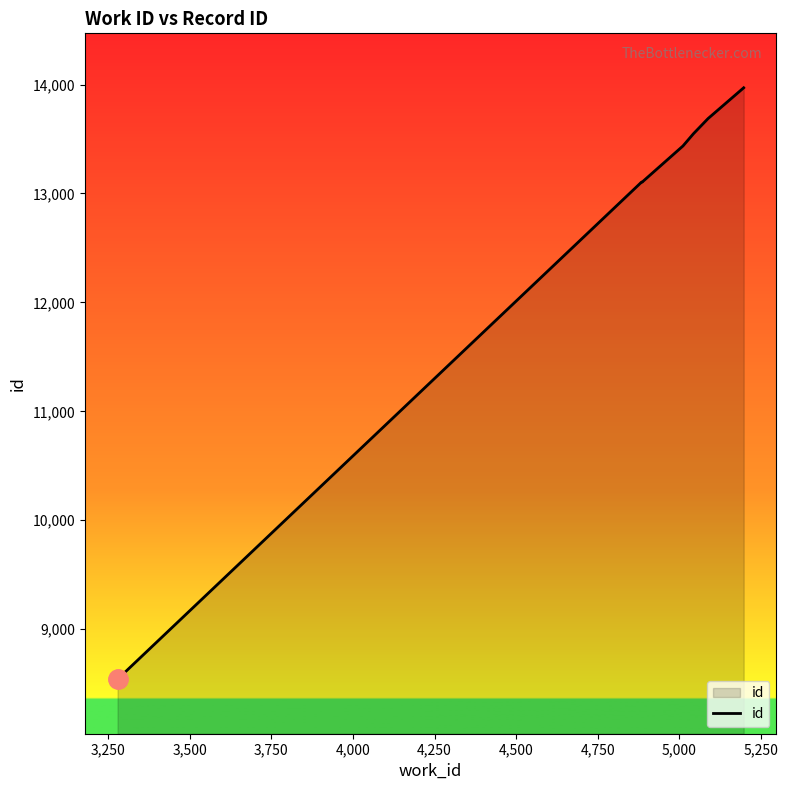

What is the greatest value displayed?

13970